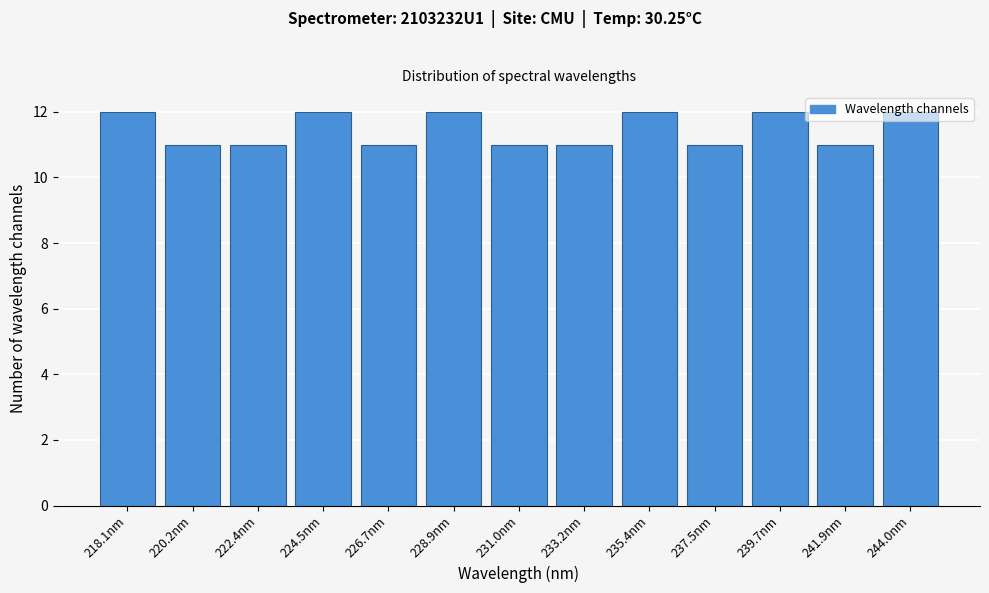

The value at 218.1nm is 17. True or false?

False